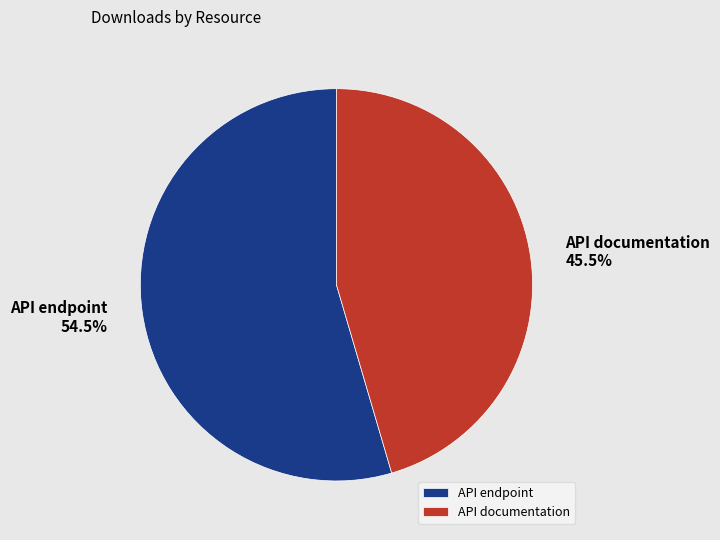

Which category has the biggest portion of the pie?

API endpoint